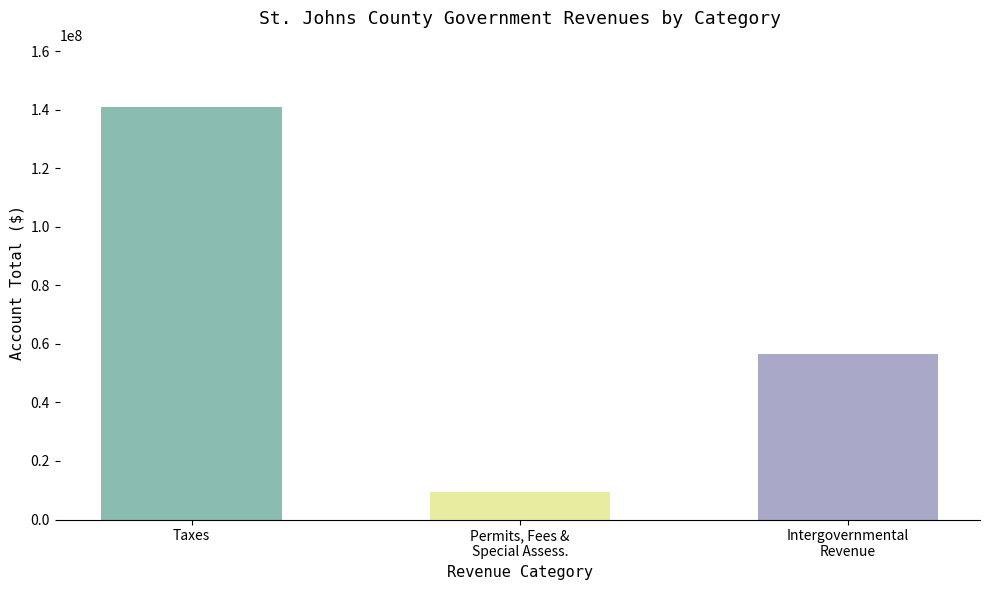

How many values are between 9533041 and 140984441?

3